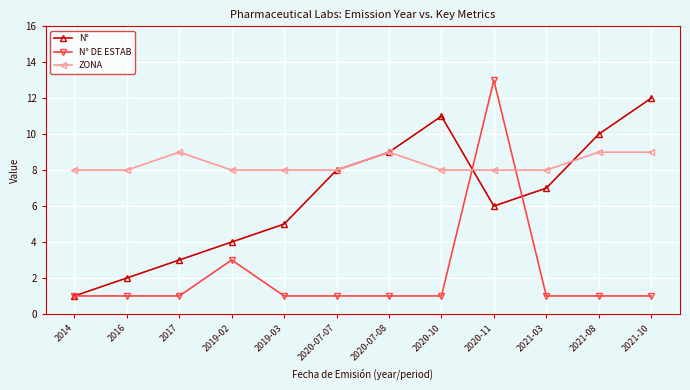

Rank the series by their average value, from lowest to highest.

N° DE ESTAB, N°, ZONA